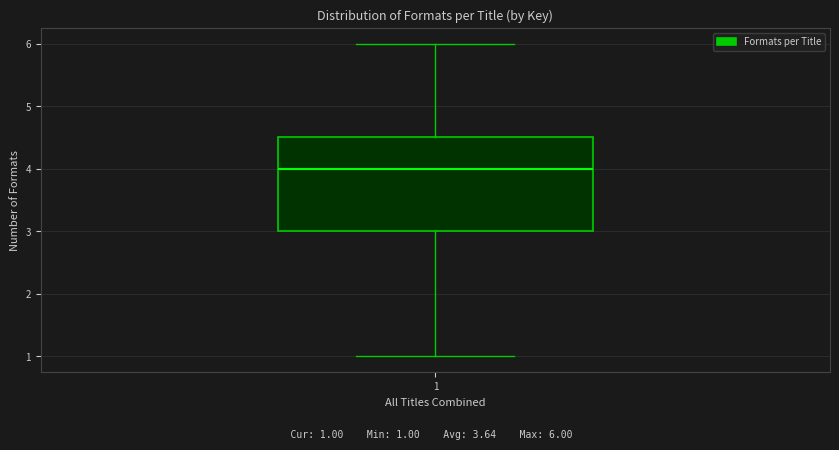

Read this box plot against the y-axis: the position of the median line, the range covered by the box, and the ends of both whiskers. The values are not printed on the chart, so give them approximately, as read against the axis.

median 4.0, box 3.0 to 4.5, whiskers 1.0 to 6.0